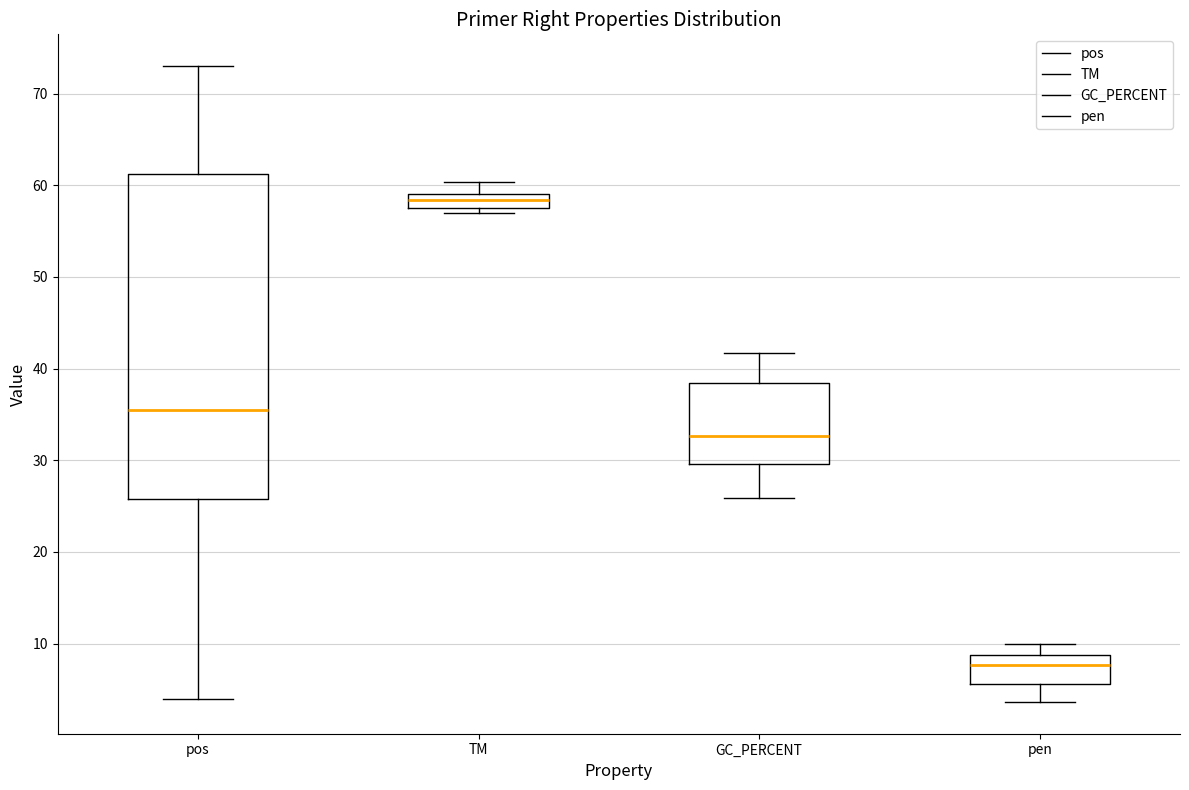

Which box has the highest median line?

TM